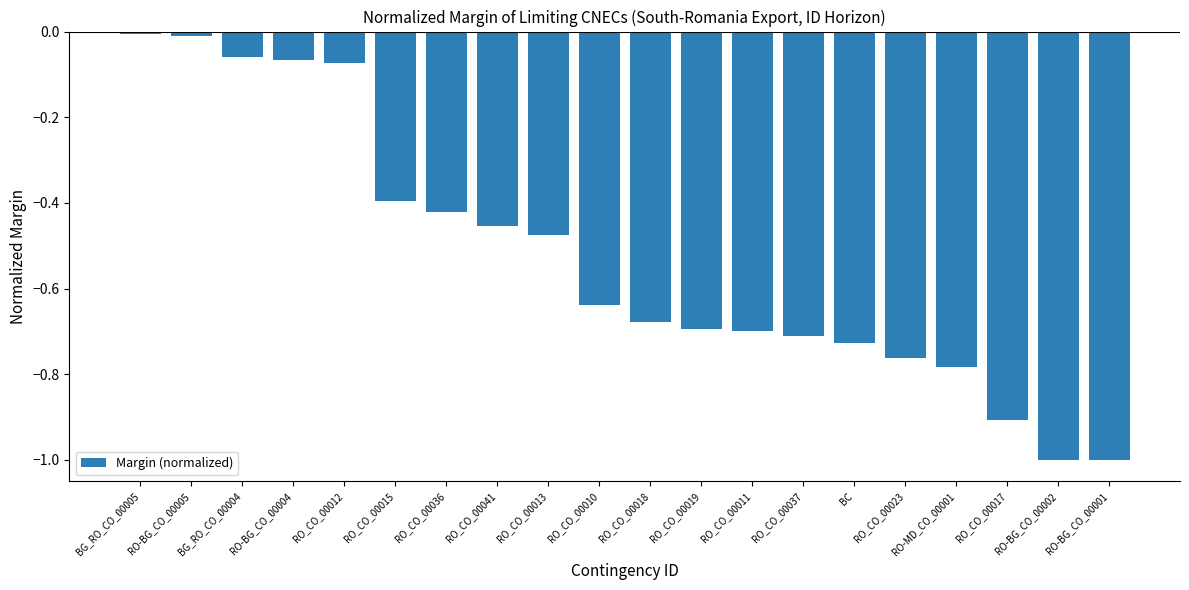

What is the sum of all values?

-10.6